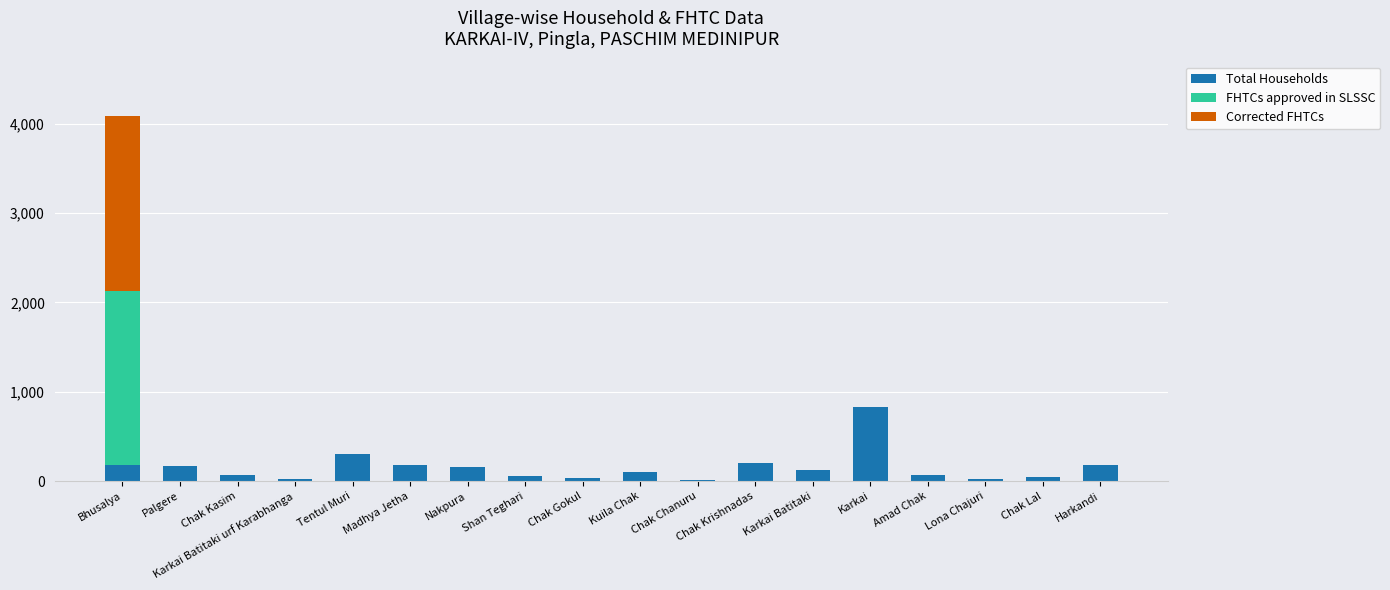

What is the approximate value of Total Households at Bhusalya?

183